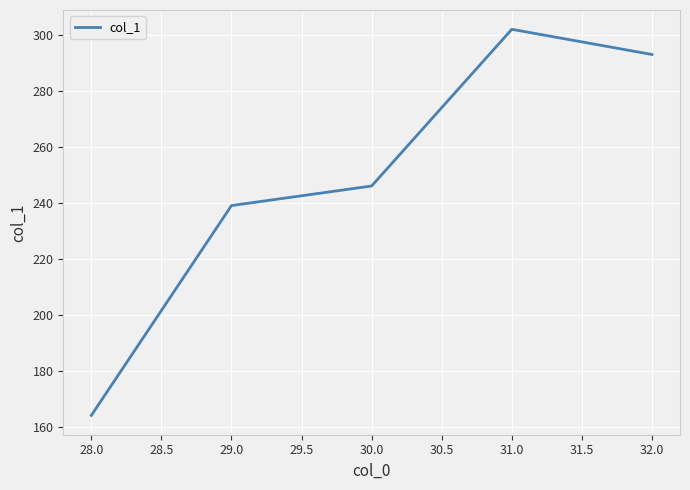

Reading left to right, extract all data points from this chart.

164	239	246	302	293